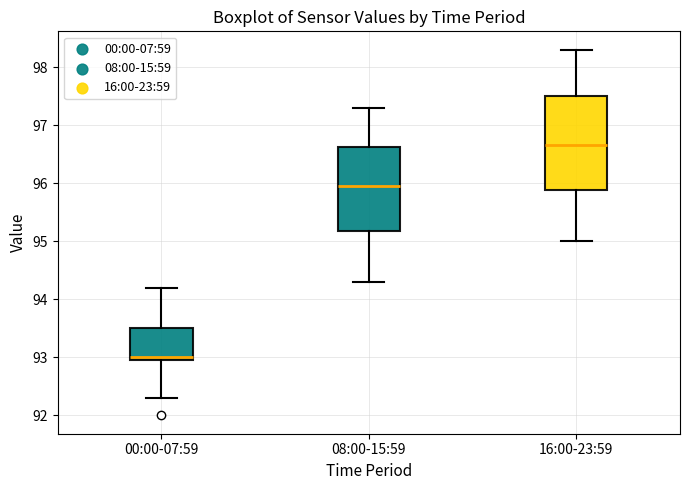

Reading left to right, transcribe this box plot: for each box, give where its median line is, the range the box spans, and where its two whiskers end, as read against the y-axis. The values are not printed on the chart, so give them approximately, as read against the axis.

00:00-07:59: median 93.0 (just above the box's lower edge), box 93.0 to 93.5, whiskers 92.3 to 94.2
08:00-15:59: median 96.0, box 95.2 to 96.6, whiskers 94.3 to 97.3
16:00-23:59: median 96.7, box 95.9 to 97.5, whiskers 95.0 to 98.3